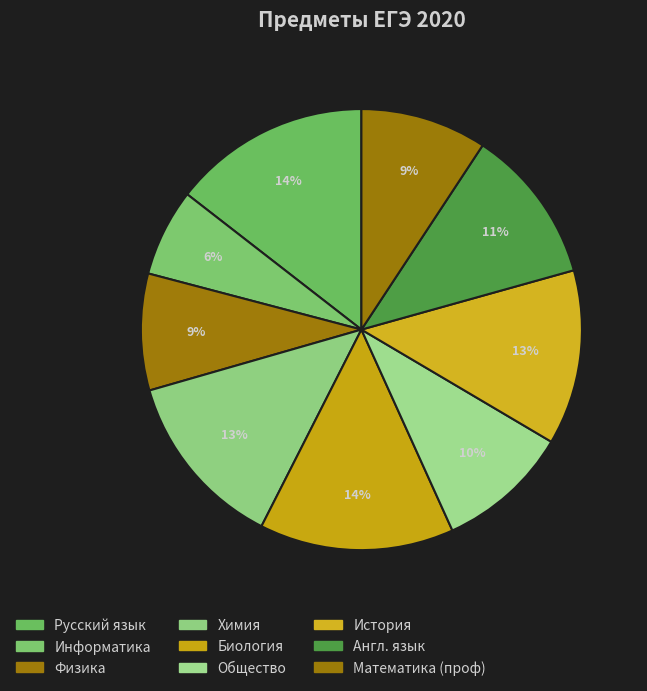

Does Англ. язык account for over 50% of the chart?

No